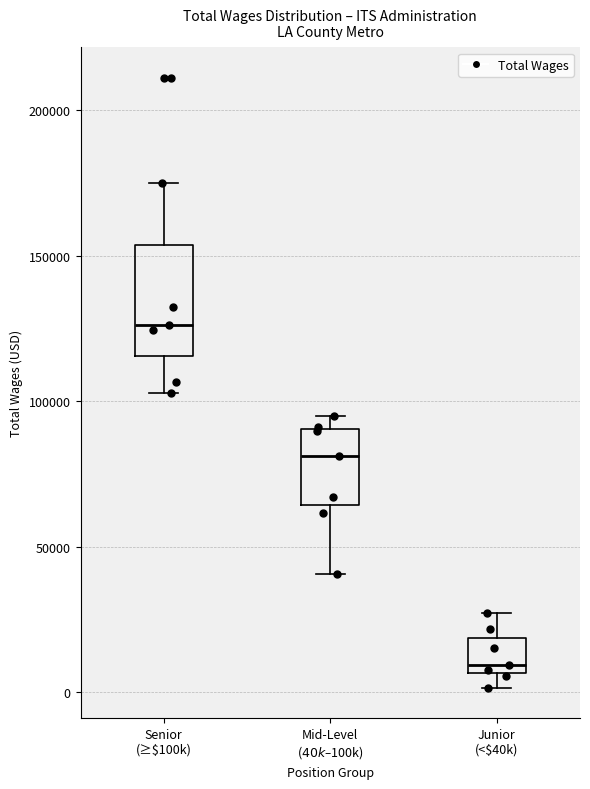

Where is the upper edge of the box for Senior (≥$100k) on the y-axis? The values are not printed on the chart, so give them approximately, as read against the axis.

155000